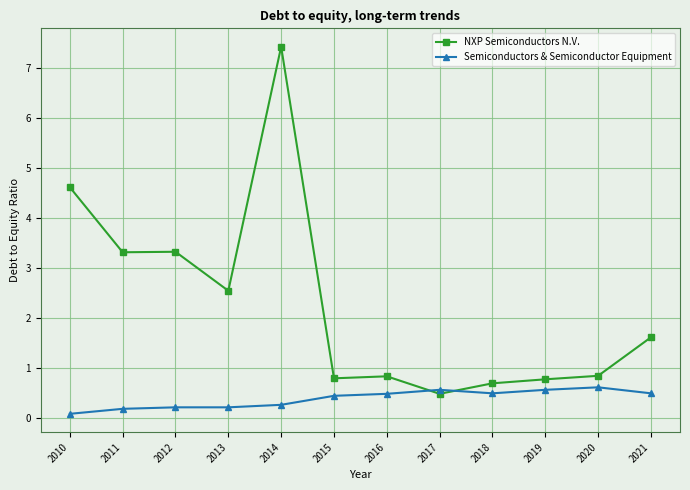

Is the value of NXP Semiconductors N.V. at 2021 greater than the value of Semiconductors & Semiconductor Equipment at 2014?

Yes